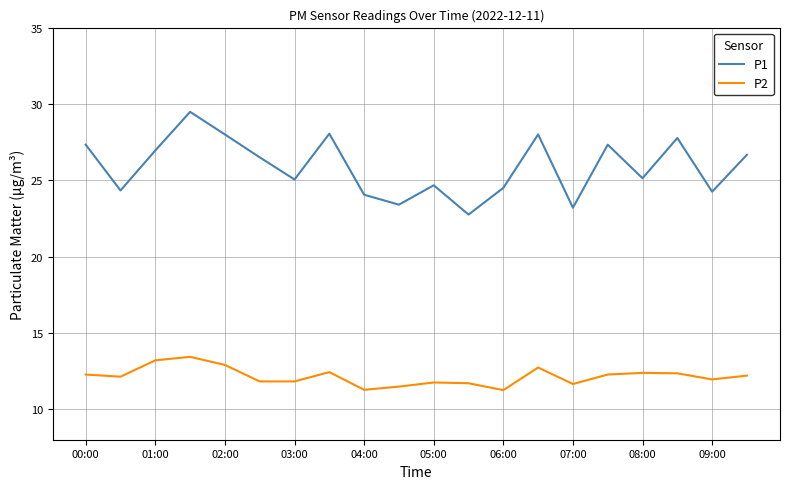

Does the chart have visible grid lines?

Yes